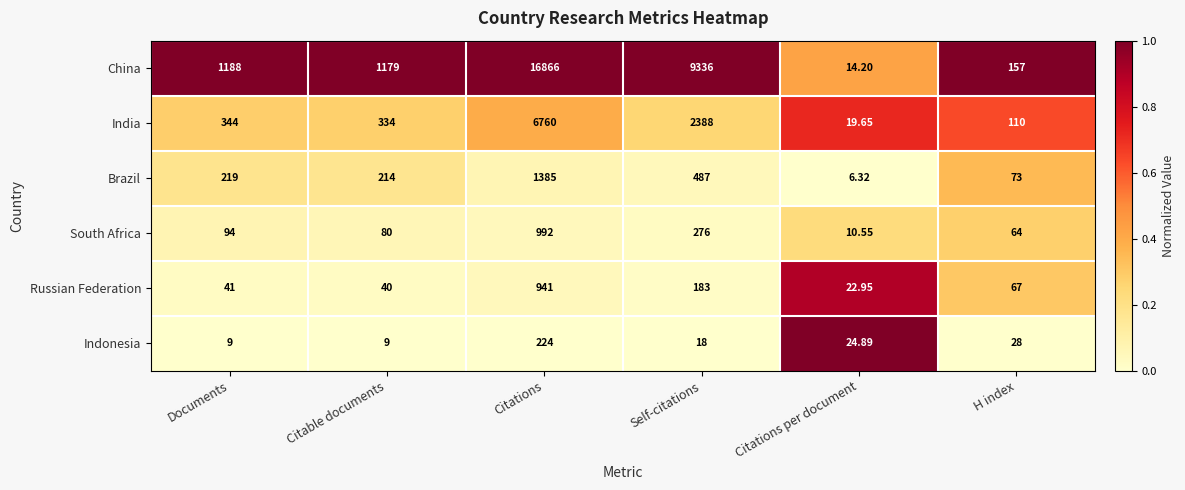

Between Documents and Citations per document, which series saw the biggest shift?

China